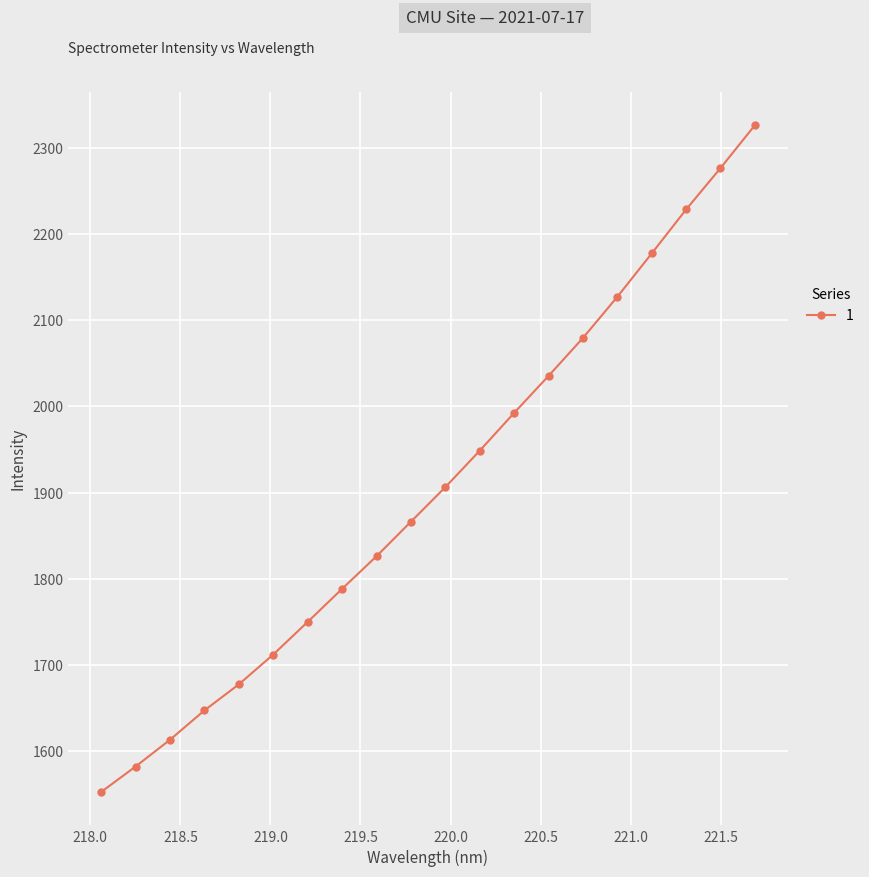

True or false: there are more than 1 points higher than both neighbors.

False